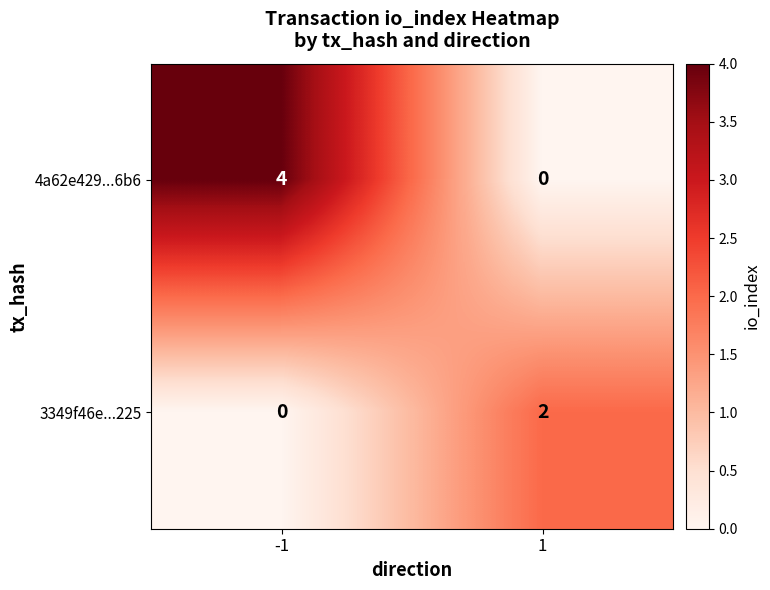

Is the value of 3349f46e...225 at 1 greater than the value of 4a62e429...6b6 at 1?

Yes